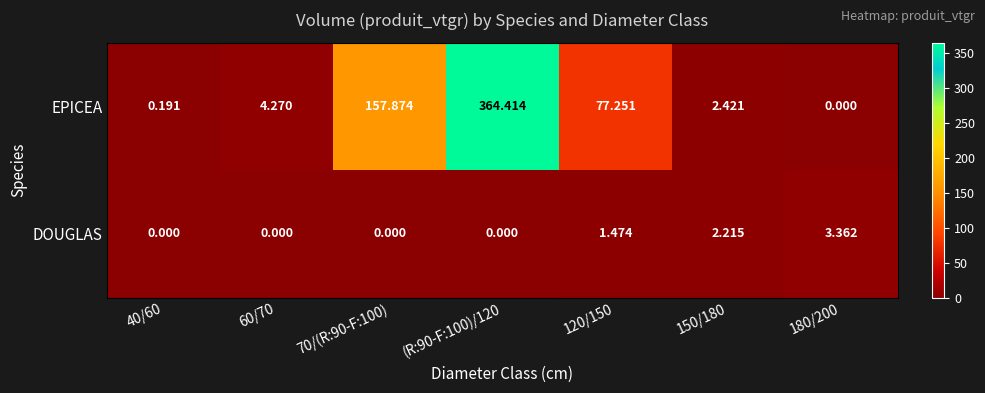

Rank the series by their average value, from lowest to highest.

DOUGLAS, EPICEA